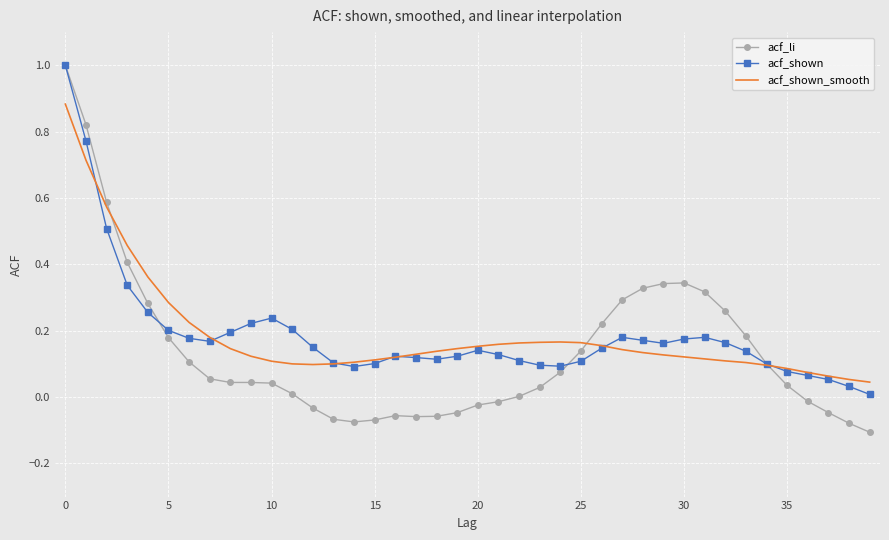

Which series has the widest spread of values?

acf_li